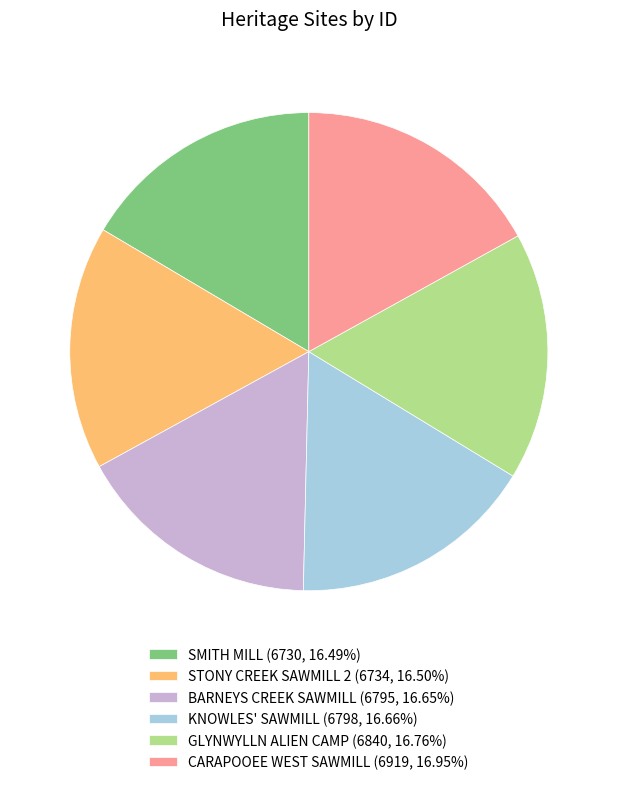

Combined, do GLYNWYLLN ALIEN CAMP and BARNEYS CREEK SAWMILL account for over 50%?

No